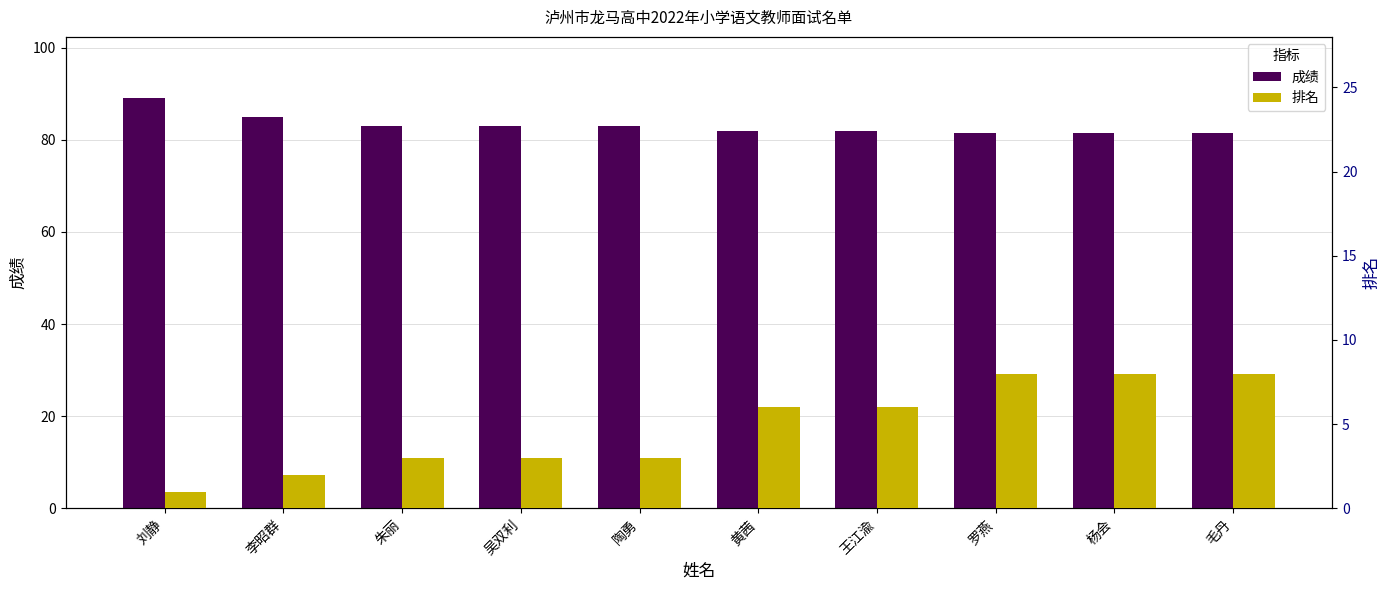

Which has a higher value, 罗燕 or 毛丹?

罗燕